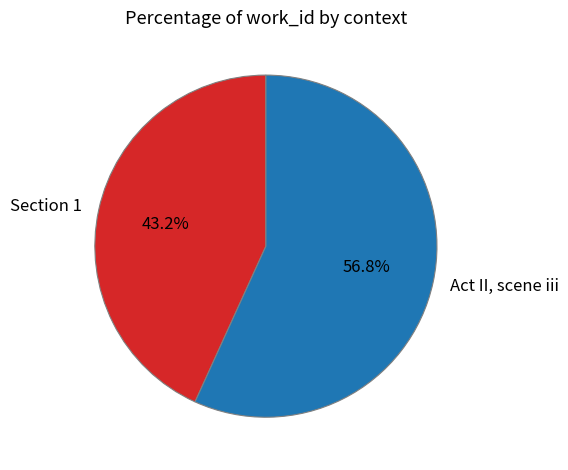

Rank the categories by value from lowest to highest.

Section 1, Act II, scene iii